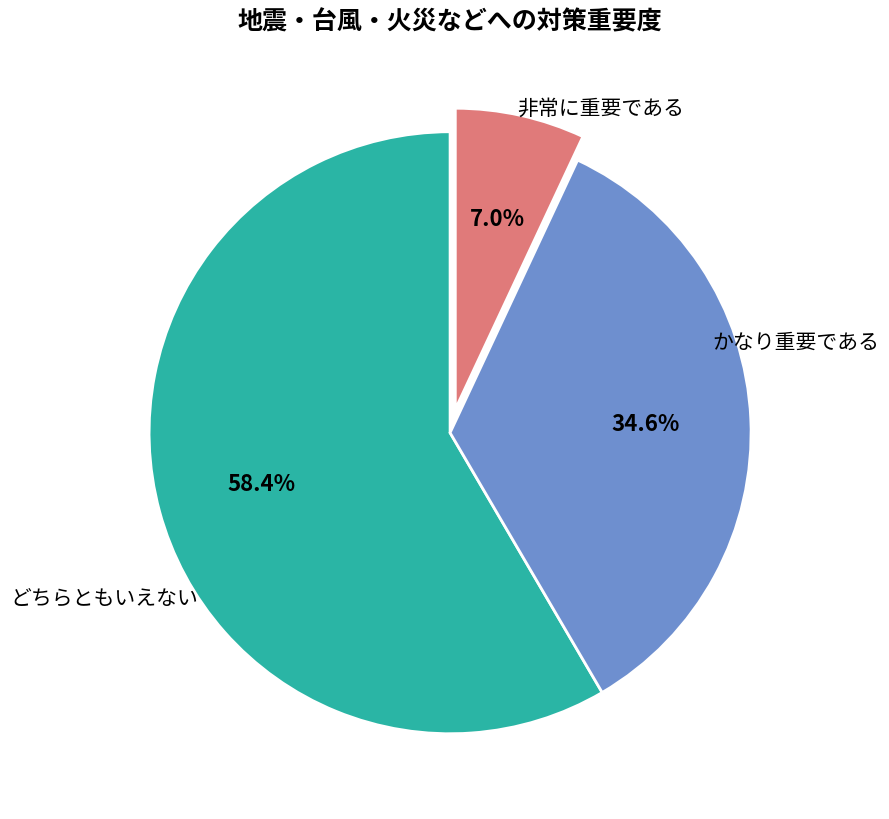

Approximately how many times larger is the value at どちらともいえない compared to 非常に重要である?

0.1